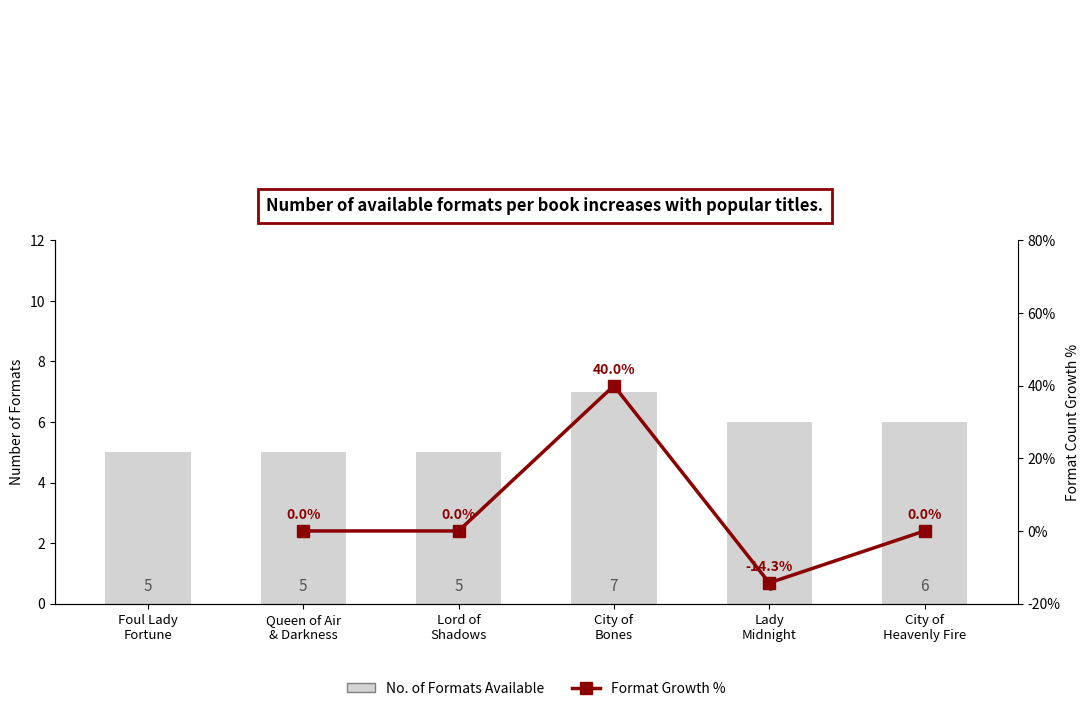

Which category has the lowest value across all series?

Foul Lady Fortune